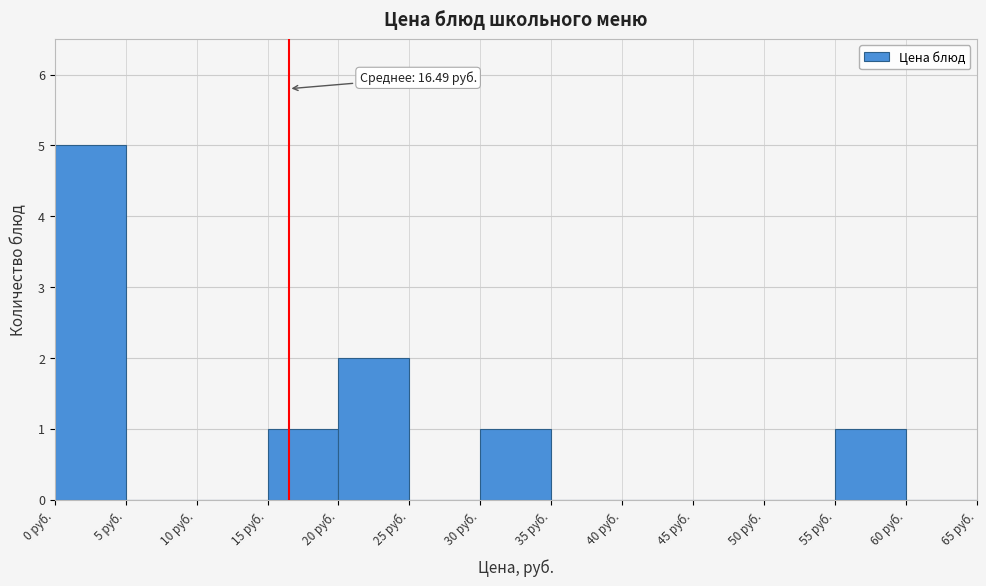

Which range on the x-axis has the tallest bar?

0 to 5